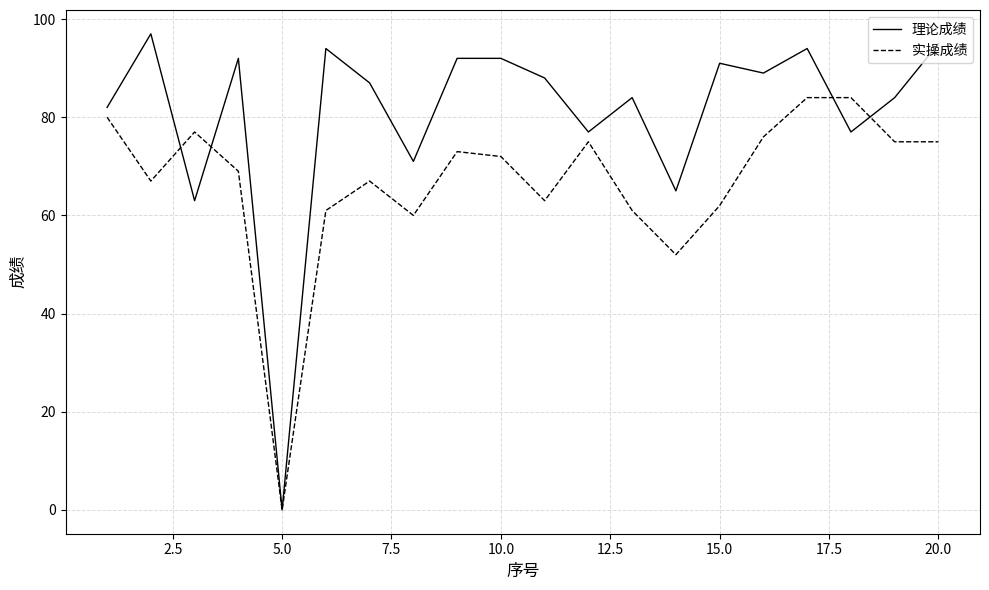

What is the highest value of the 理论成绩 series?

97